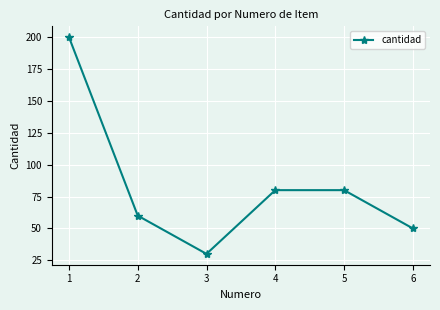

What is the smallest value displayed?

30